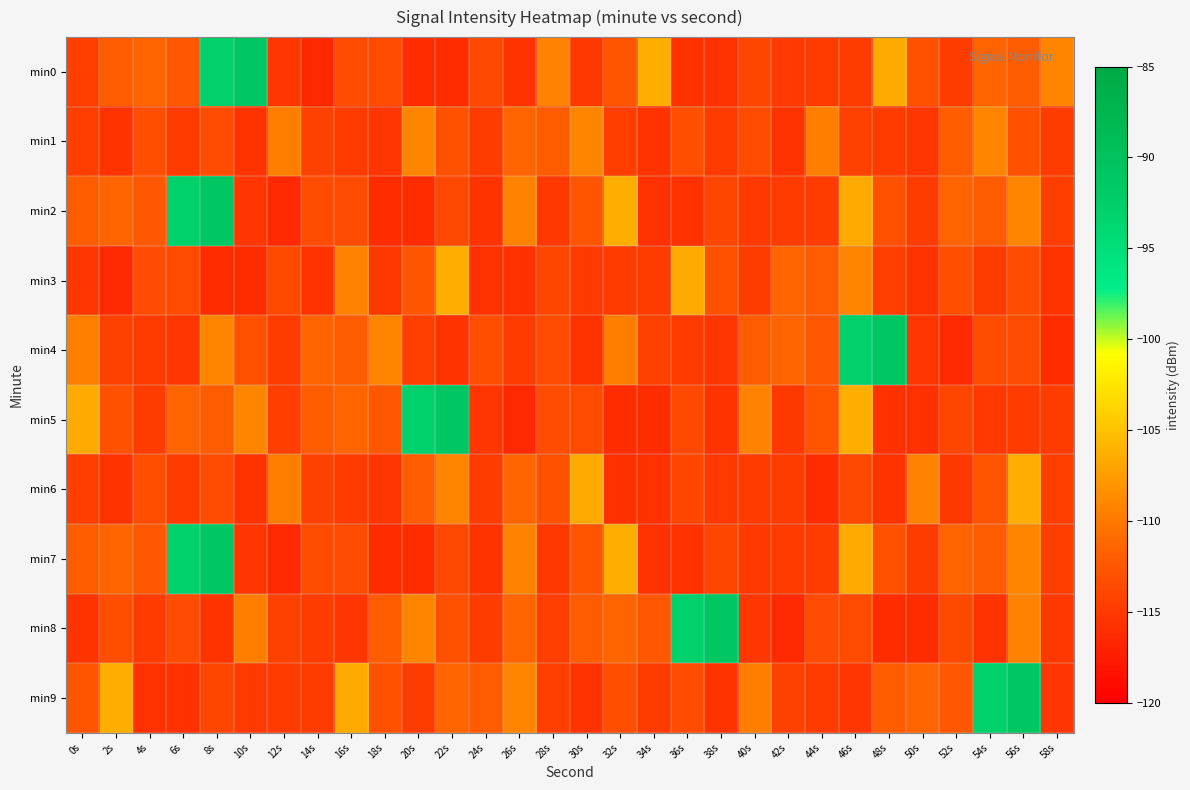

List the series in order of their peak value, lowest first.

min1, min3, min6, min0, min2, min4, min5, min7, min8, min9